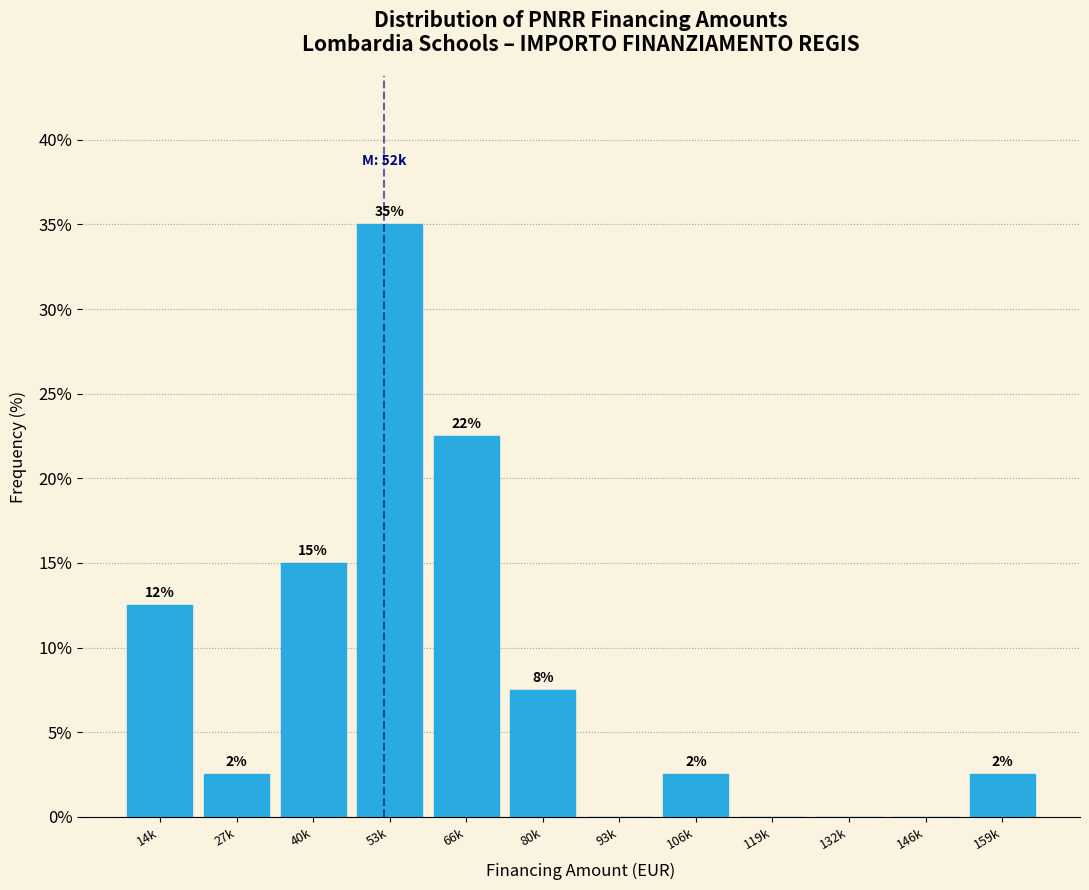

Are the bars horizontal?

No